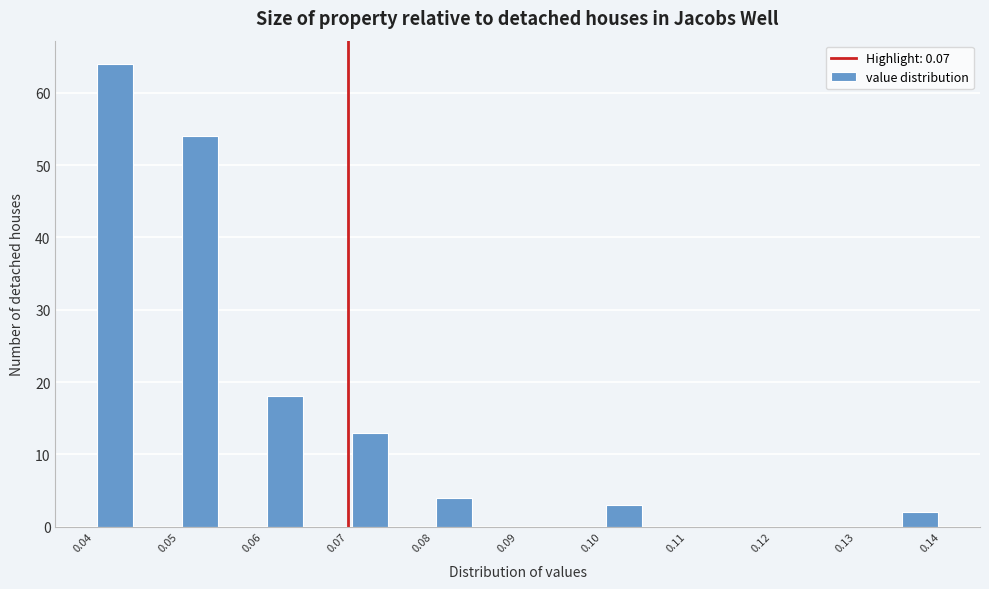

Over which range of the x-axis is the bar tallest?

0.040 to 0.045